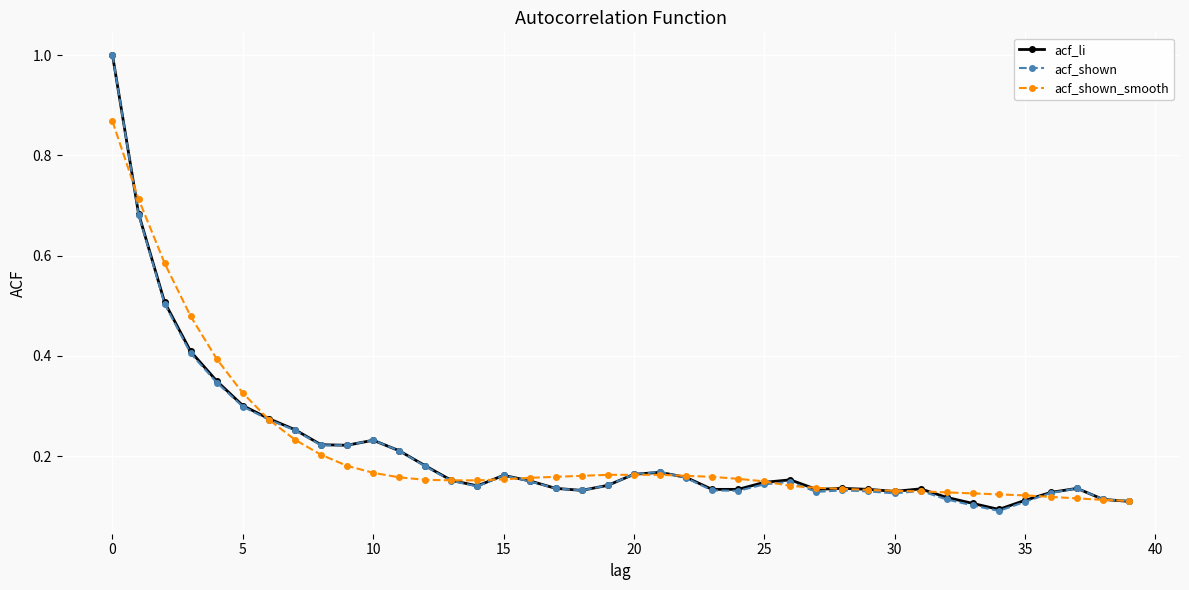

Which series has the widest spread of values?

acf_shown